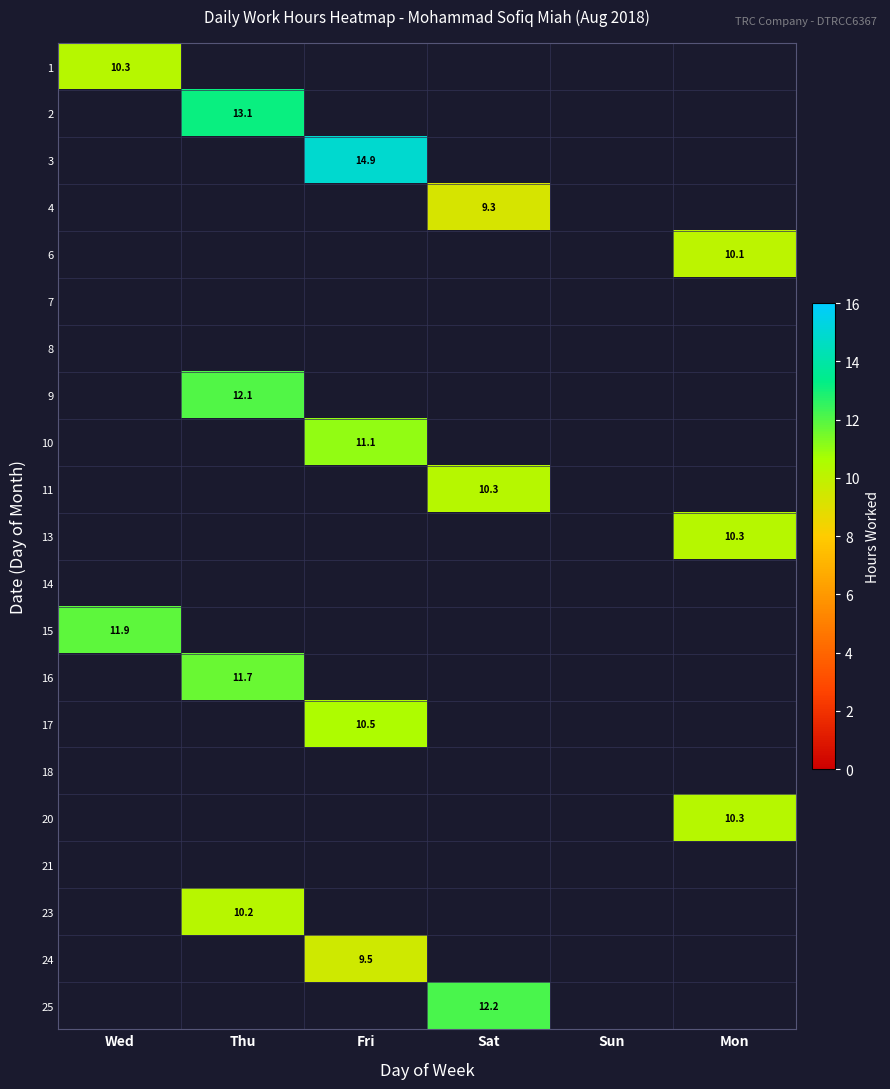

What is the highest value of the 1 series?

10.3